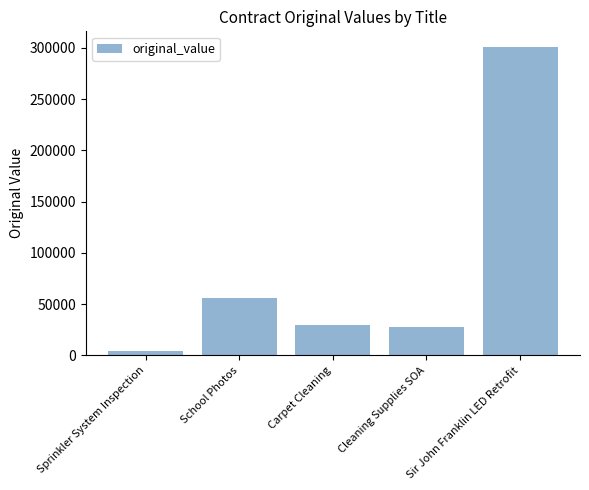

What is the label of the 2nd bar from the left?

School Photos